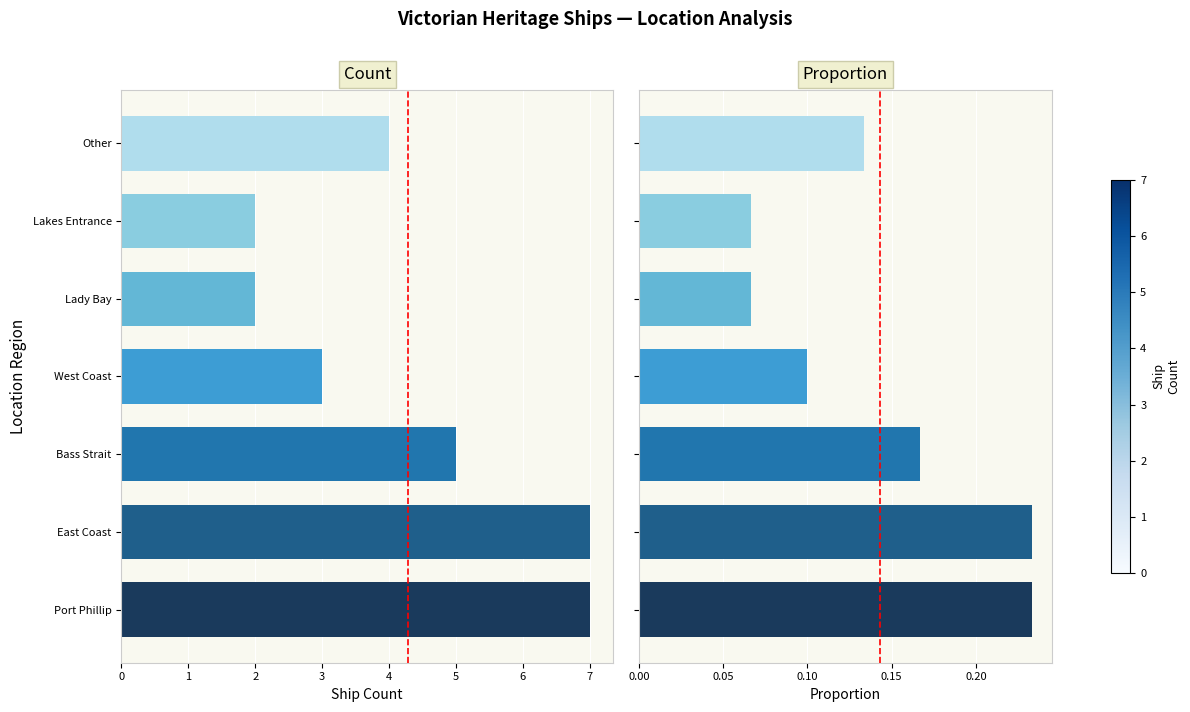

Count the number of categories in the chart.

7